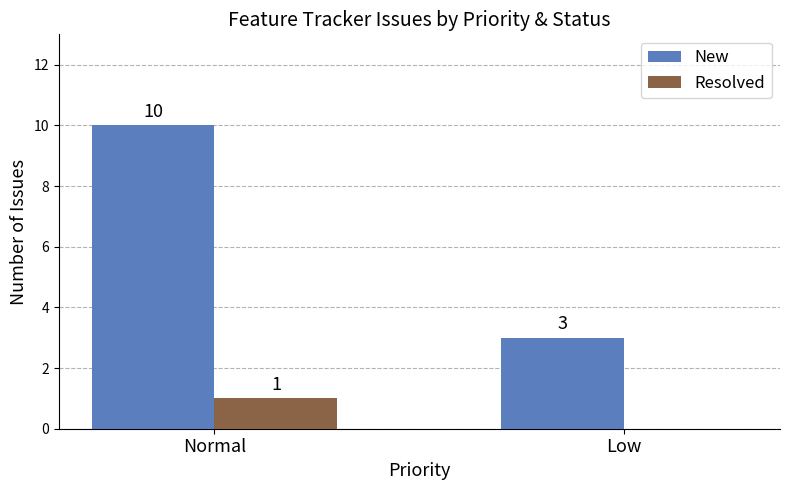

The New series shows 3 at Low. True or false?

True